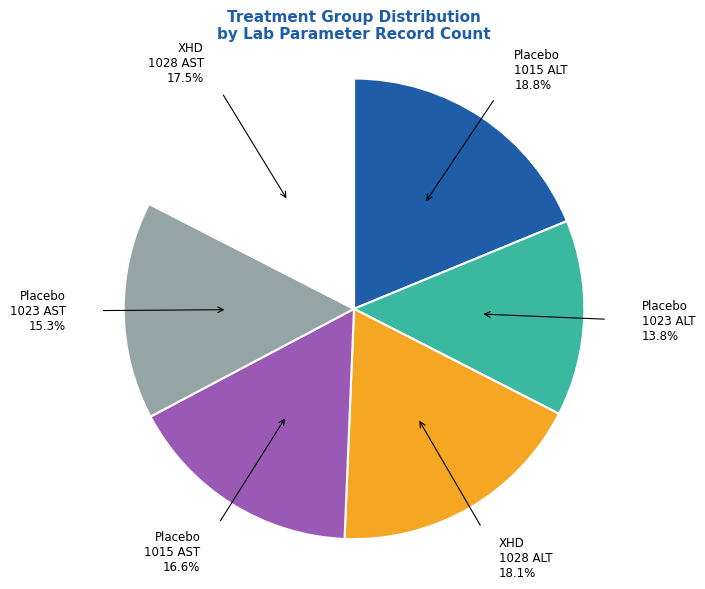

What portion of the pie excludes Placebo 1023 AST?

84.7%